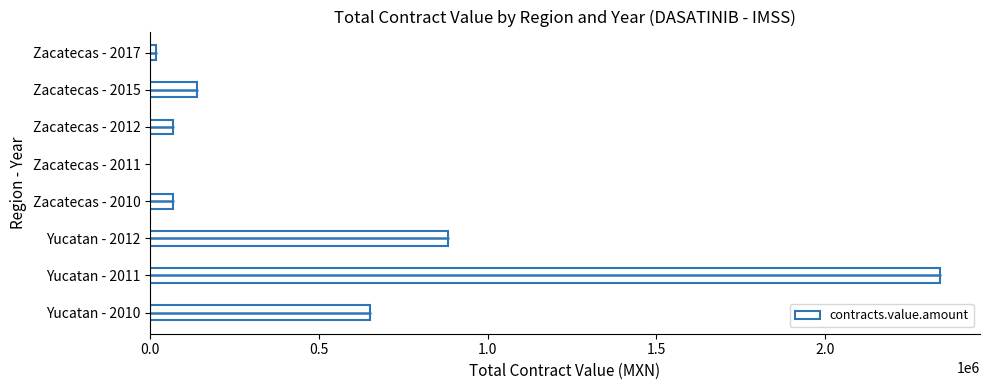

What is the change in value from Yucatan - 2010 to Zacatecas - 2015?

-514912.5